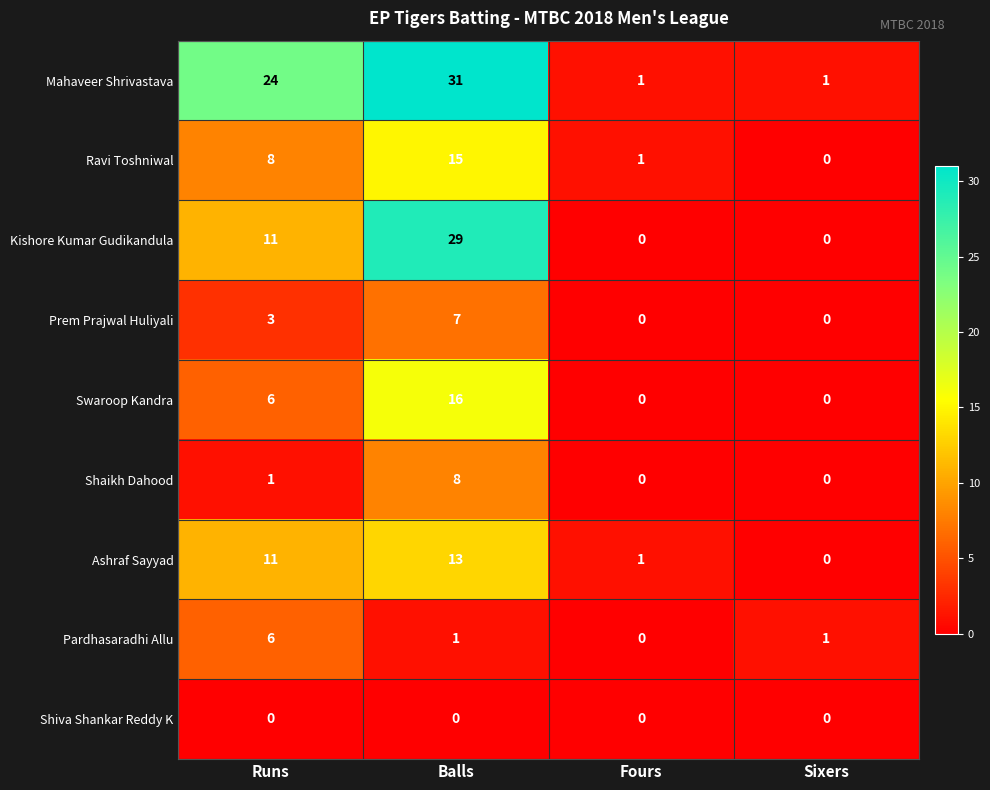

Which category has the highest value in the Shaikh Dahood series?

Balls